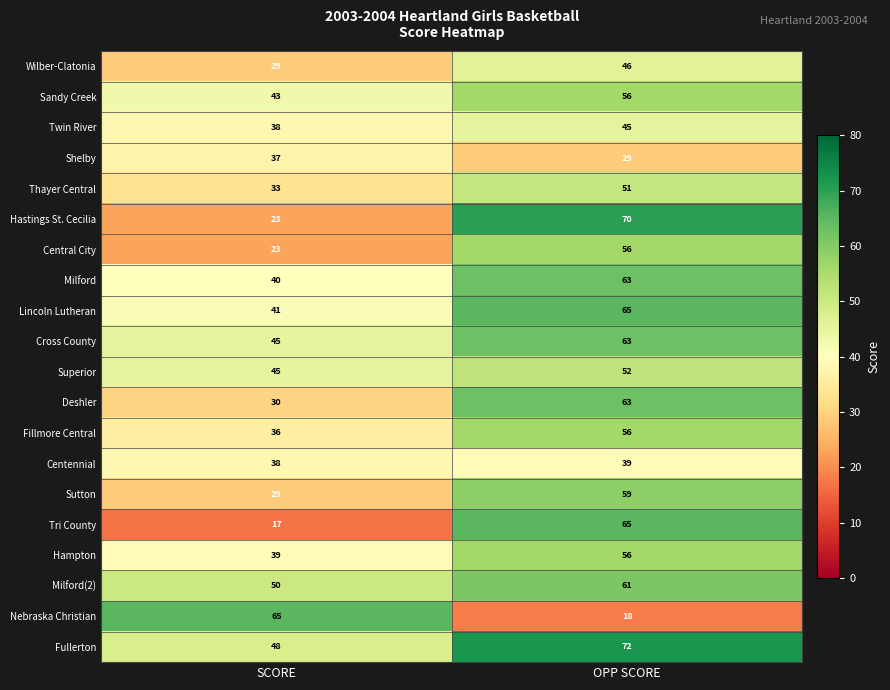

The value of Superior at SCORE is 78. True or false?

False